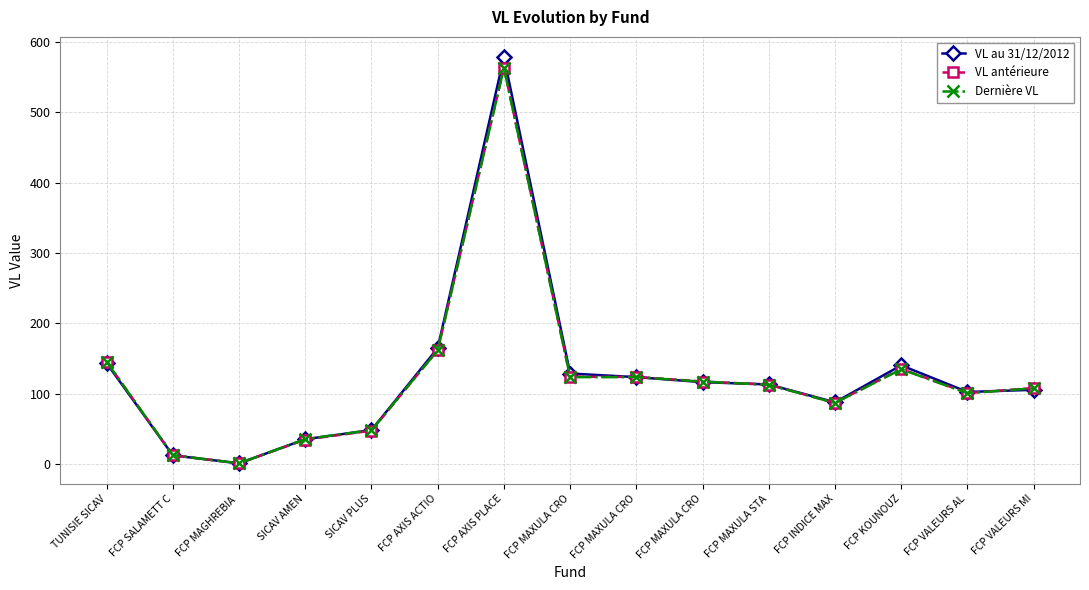

Reading left to right, list all the values displayed in this chart.

VL au 31/12/2012: TUNISIE SICAV=143.5	FCP SALAMETT C=12.6	FCP MAGHREBIA =1.3	SICAV AMEN=35.6	SICAV PLUS=48.5	FCP AXIS ACTIO=165.0	FCP AXIS PLACE=578.2	FCP MAXULA CRO=128.9	FCP MAXULA CRO=123.7	FCP MAXULA CRO=116.6	FCP MAXULA STA=113.3	FCP INDICE MAX=88.0	FCP KOUNOUZ=140.5	FCP VALEURS AL=102.7	FCP VALEURS MI=105.7
VL antérieure: TUNISIE SICAV=145.5	FCP SALAMETT C=12.8	FCP MAGHREBIA =1.3	SICAV AMEN=35.1	SICAV PLUS=47.7	FCP AXIS ACTIO=162.2	FCP AXIS PLACE=563.4	FCP MAXULA CRO=124.3	FCP MAXULA CRO=124.1	FCP MAXULA CRO=117.5	FCP MAXULA STA=113.2	FCP INDICE MAX=87.2	FCP KOUNOUZ=135.5	FCP VALEURS AL=101.2	FCP VALEURS MI=108.2
Dernière VL: TUNISIE SICAV=145.5	FCP SALAMETT C=12.8	FCP MAGHREBIA =1.3	SICAV AMEN=35.7	SICAV PLUS=48.5	FCP AXIS ACTIO=161.9	FCP AXIS PLACE=563.0	FCP MAXULA CRO=123.7	FCP MAXULA CRO=123.8	FCP MAXULA CRO=117.3	FCP MAXULA STA=112.9	FCP INDICE MAX=87.0	FCP KOUNOUZ=135.0	FCP VALEURS AL=100.9	FCP VALEURS MI=107.9